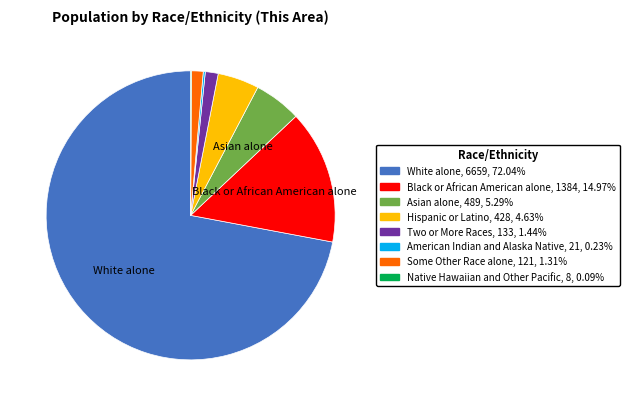

Is the sum of Asian alone, 489, 5.29% and White alone, 6659, 72.04% greater than half?

Yes